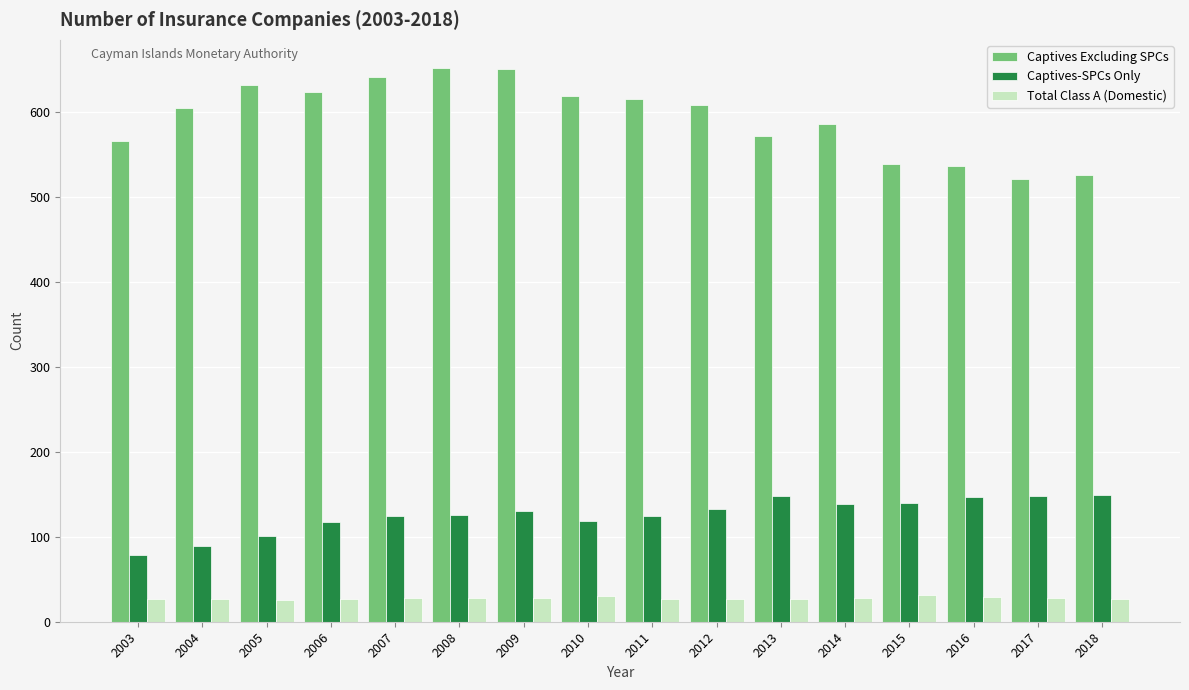

Which series has the largest range (max minus min)?

Captives Excluding SPCs